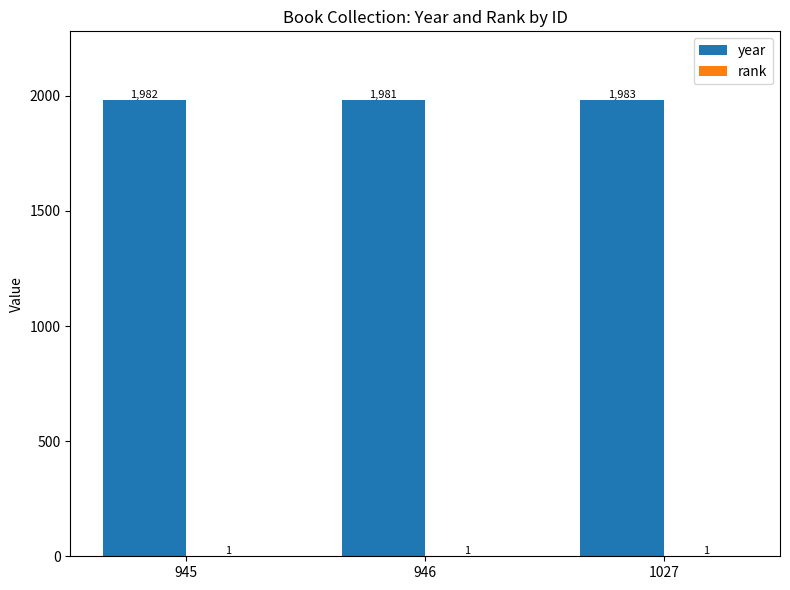

Which series changed the most between 945 and 946?

year